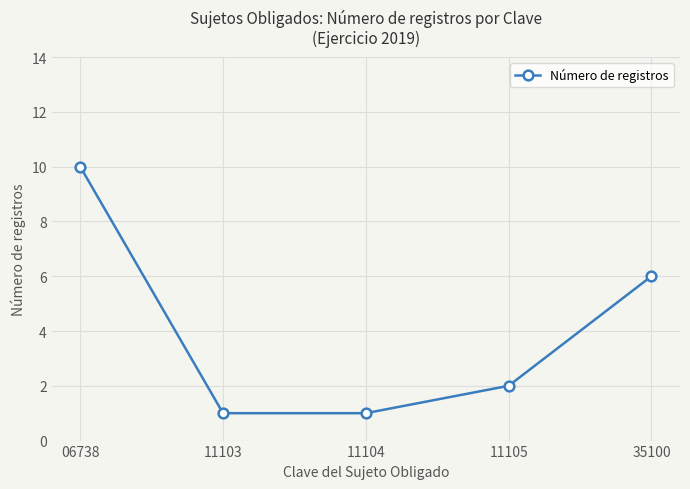

Count the number of data series in this chart.

1